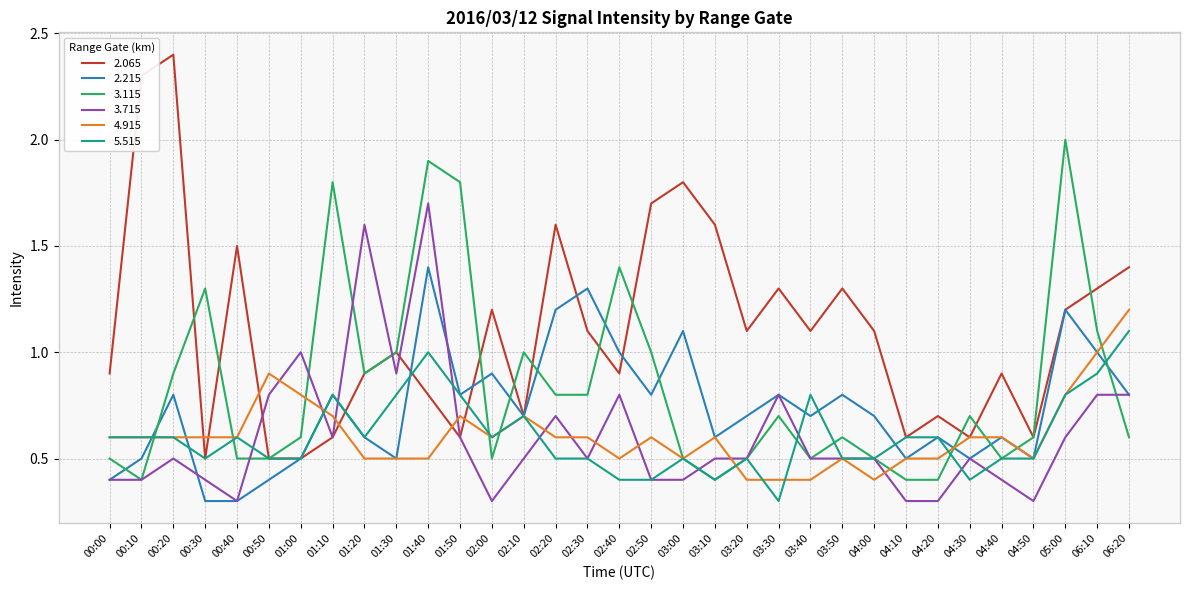

True or false: 4.915 and 2.065 cross at least once.

True